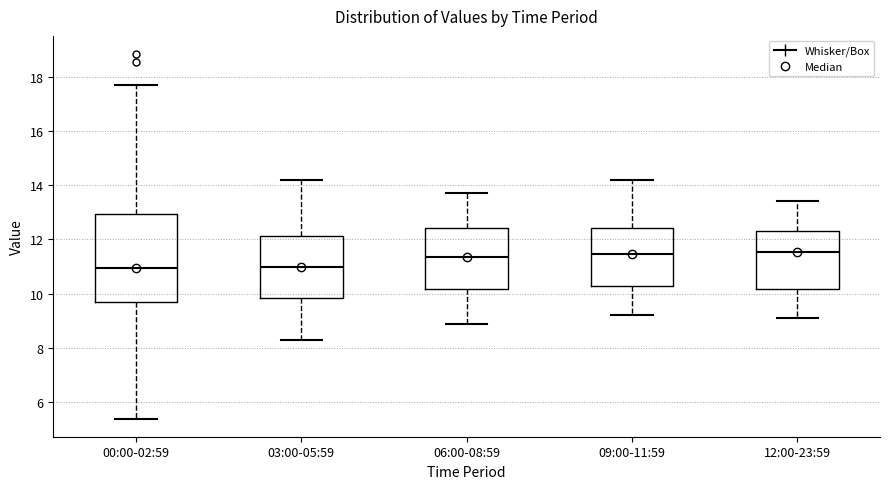

Reading left to right, read every box against the y-axis: the position of its median line, the range the box covers, and the ends of its whiskers. The values are not printed on the chart, so give them approximately, as read against the axis.

00:00-02:59: median 11.0, box 9.6 to 13.0, whiskers 5.4 to 17.8
03:00-05:59: median 11.0, box 9.8 to 12.2, whiskers 8.4 to 14.2
06:00-08:59: median 11.4, box 10.2 to 12.4, whiskers 9.0 to 13.8
09:00-11:59: median 11.4, box 10.2 to 12.4, whiskers 9.2 to 14.2
12:00-23:59: median 11.6, box 10.2 to 12.4, whiskers 9.2 to 13.4